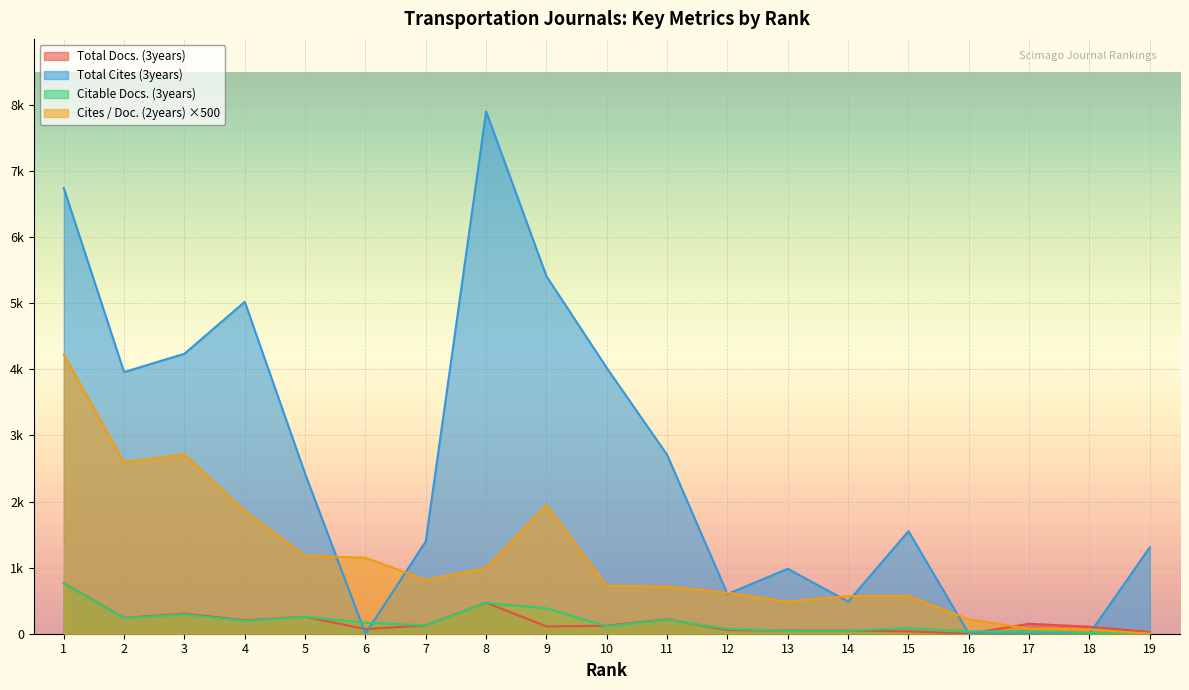

At which category is the sum across all series the highest?

1